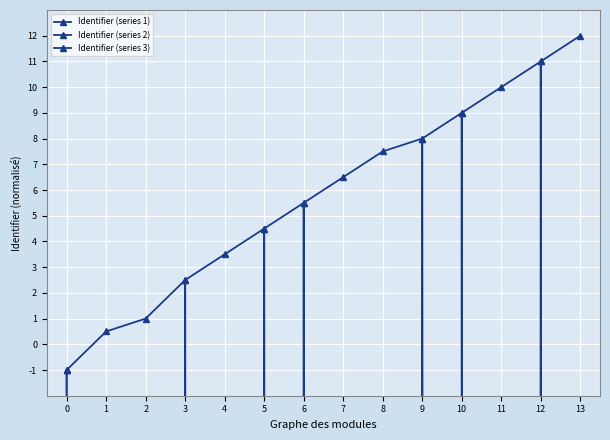

Rank the series at 0 from lowest to highest value.

Identifier (series 1), Identifier (series 2), Identifier (series 3)